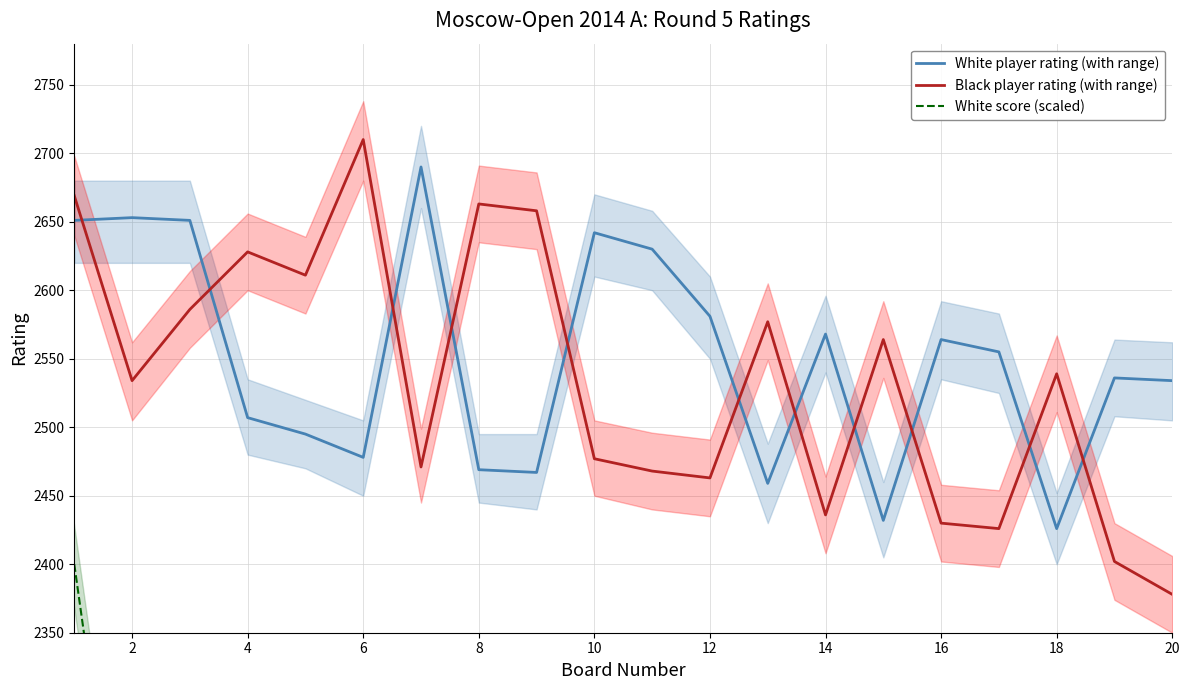

At which label does Black player rating (with range) reach its minimum?

20